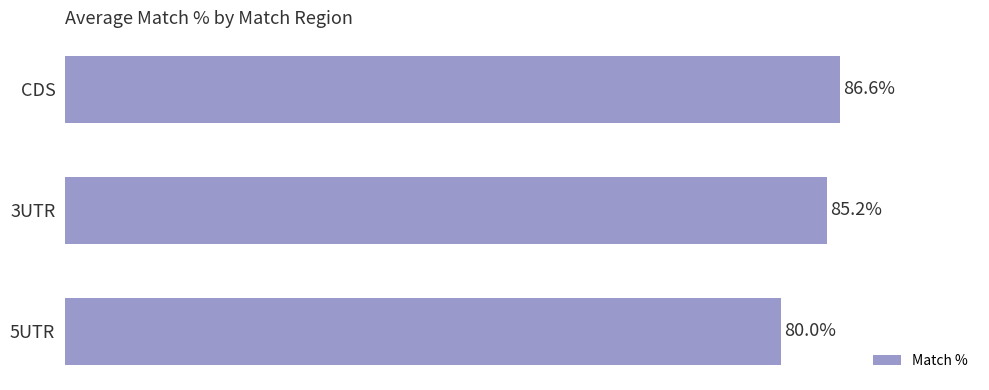

List the labels in order of value, smallest first.

5UTR, 3UTR, CDS